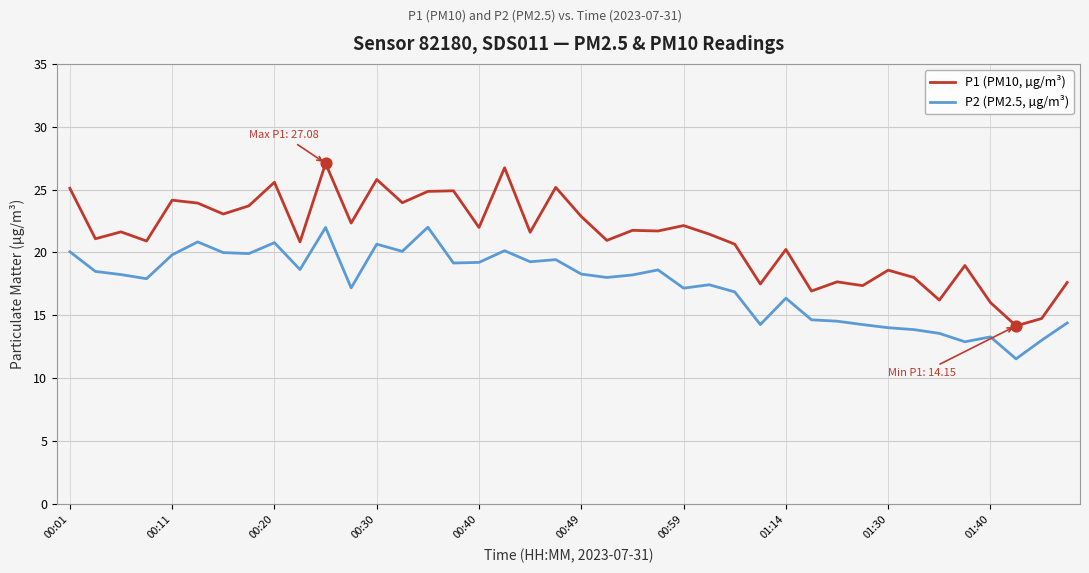

Which series has the largest range (max minus min)?

P1 (PM10, µg/m³)